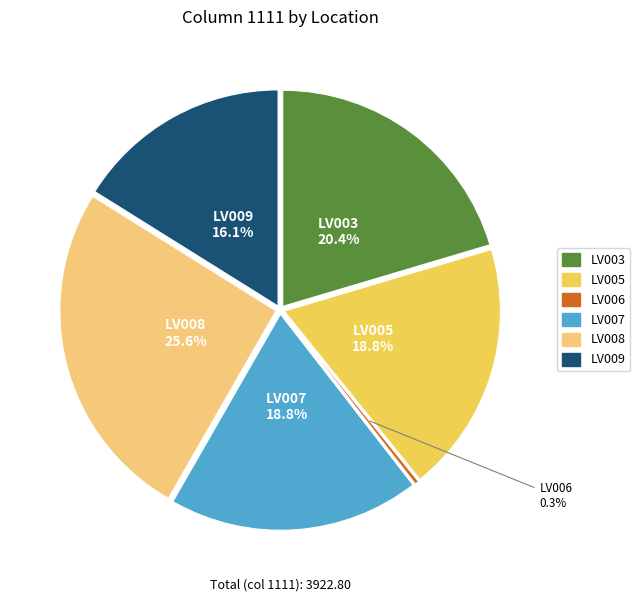

What percentage do LV003 and LV006 together represent?

20.7%